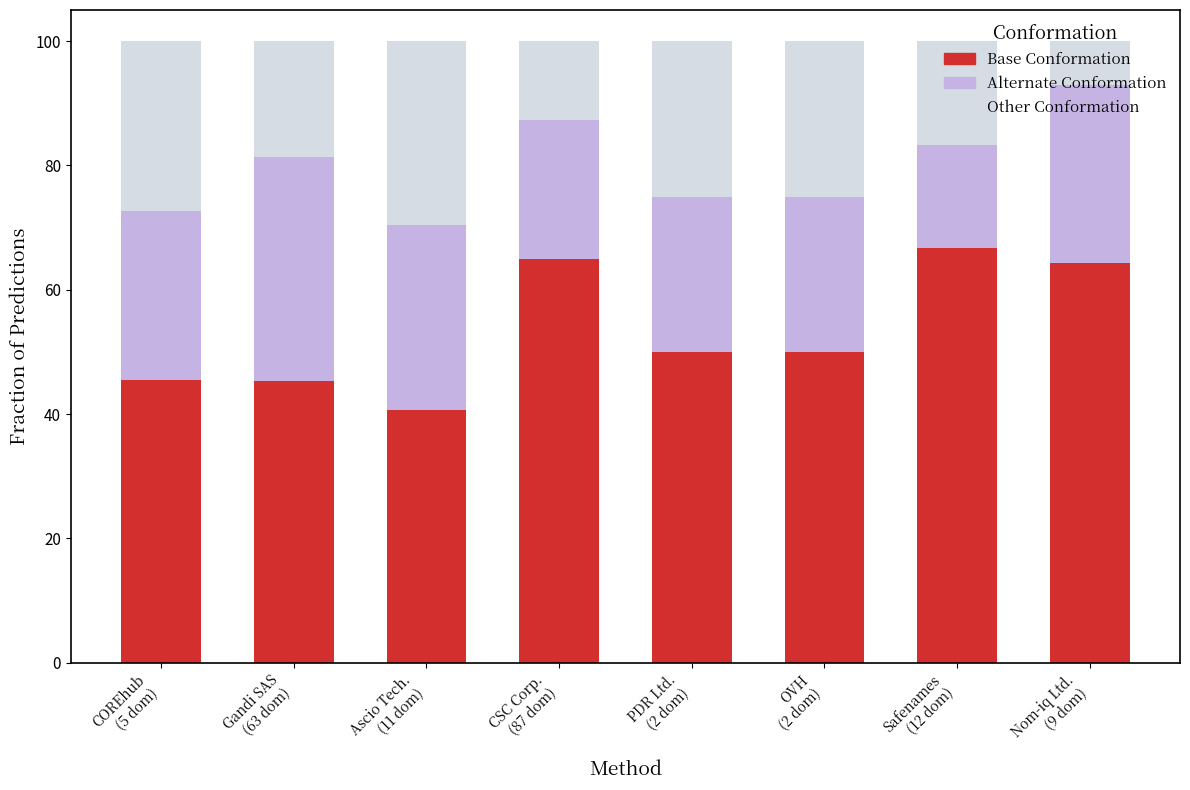

What is the sum of all Base Conformation values?

427.4